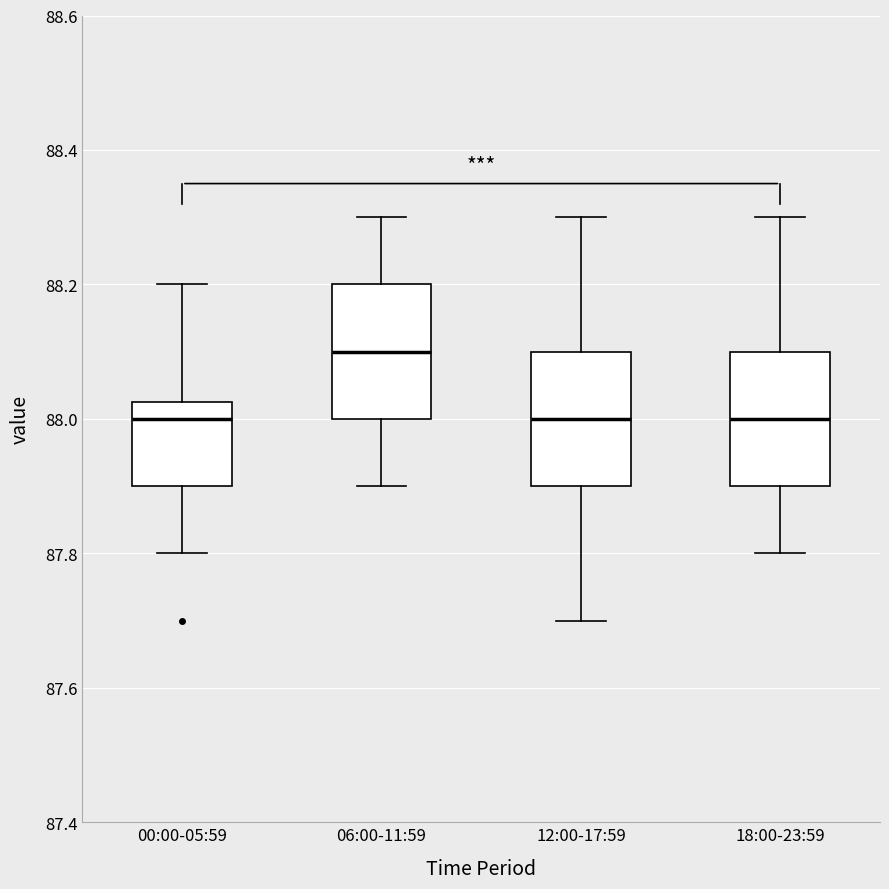

Reading left to right, read every box against the y-axis: the position of its median line, the range the box covers, and the ends of its whiskers. The values are not printed on the chart, so give them approximately, as read against the axis.

00:00-05:59: median 88.00, box 87.90 to 88.02, whiskers 87.80 to 88.20
06:00-11:59: median 88.10, box 88.00 to 88.20, whiskers 87.90 to 88.30
12:00-17:59: median 88.00, box 87.90 to 88.10, whiskers 87.70 to 88.30
18:00-23:59: median 88.00, box 87.90 to 88.10, whiskers 87.80 to 88.30